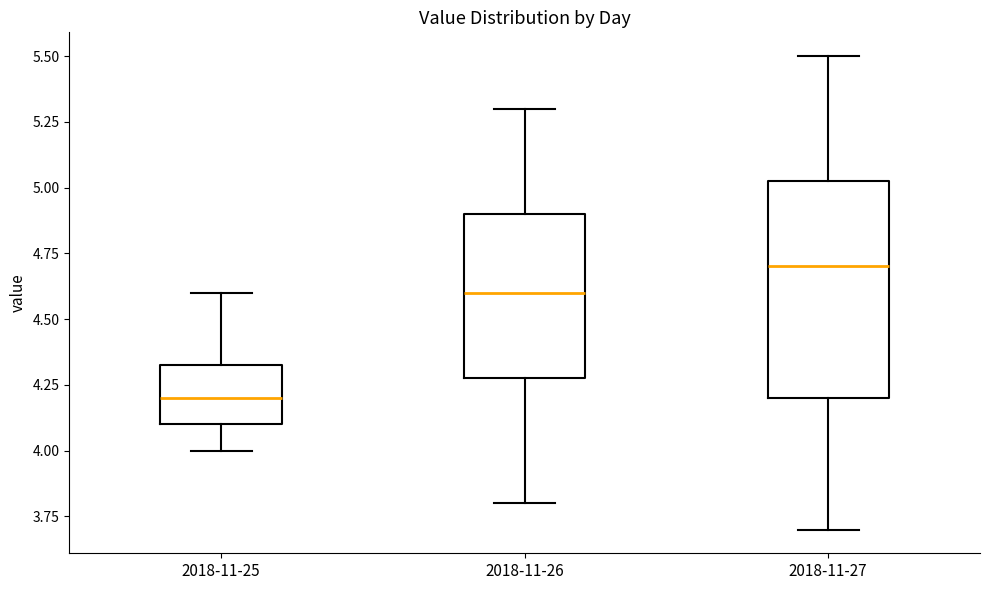

Reading left to right, read every box against the y-axis: the position of its median line, the range the box covers, and the ends of its whiskers. The values are not printed on the chart, so give them approximately, as read against the axis.

2018-11-25: median 4.20, box 4.10 to 4.35, whiskers 4.00 to 4.60
2018-11-26: median 4.60, box 4.30 to 4.90, whiskers 3.80 to 5.30
2018-11-27: median 4.70, box 4.20 to 5.05, whiskers 3.70 to 5.50